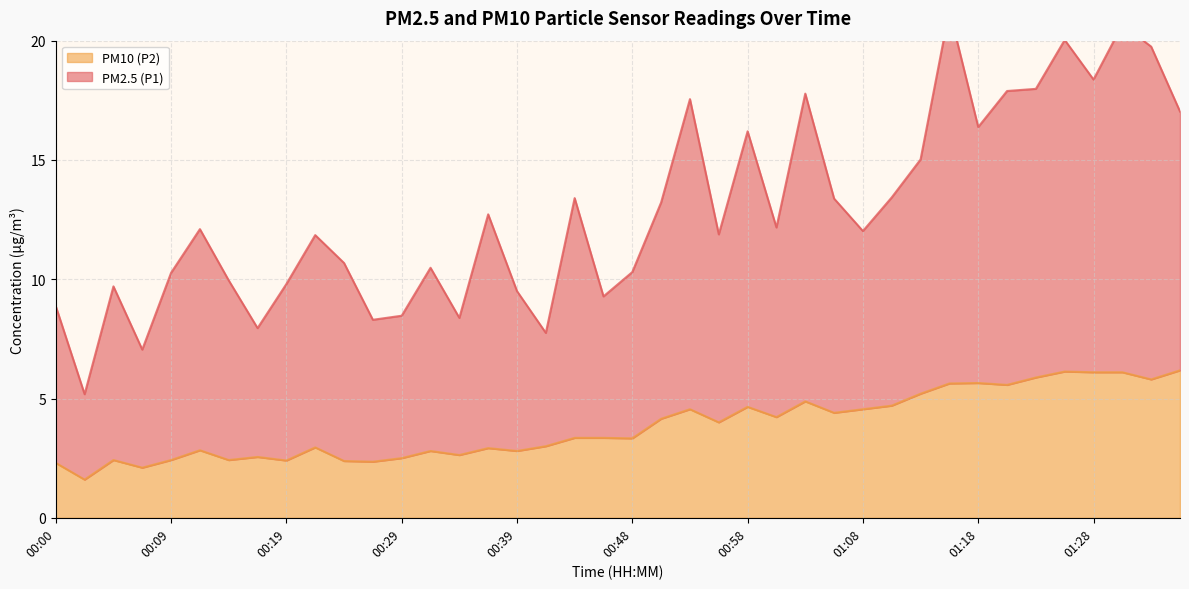

At how many categories does at least one series exceed 19?

4